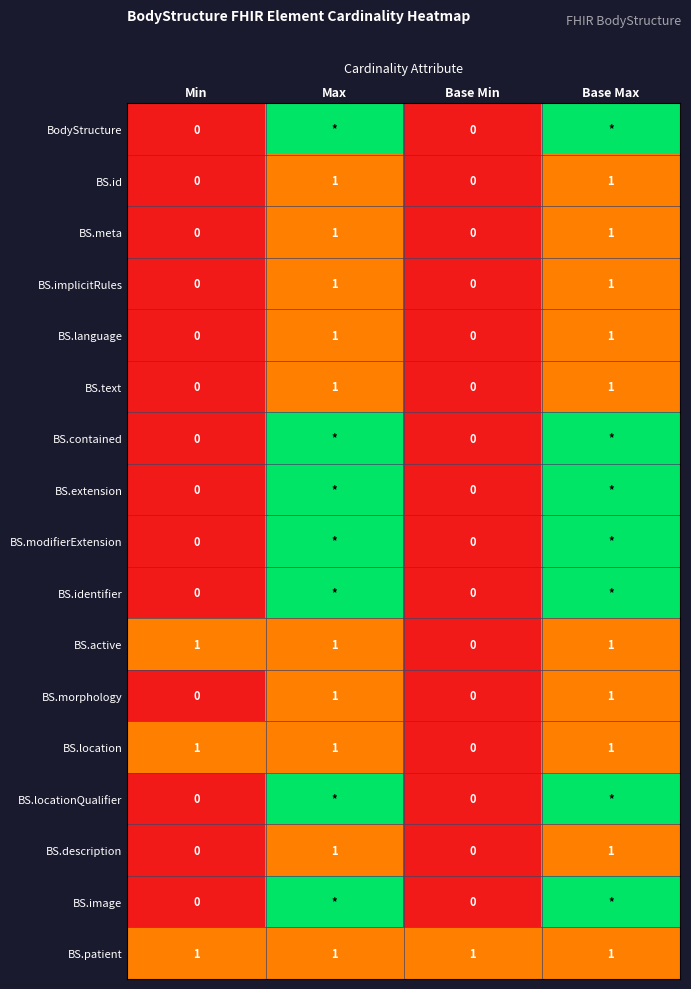

At how many categories does at least one series exceed 0?

4